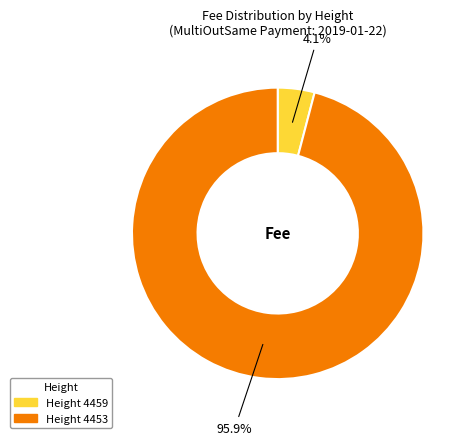

How many segments does this pie chart have?

2